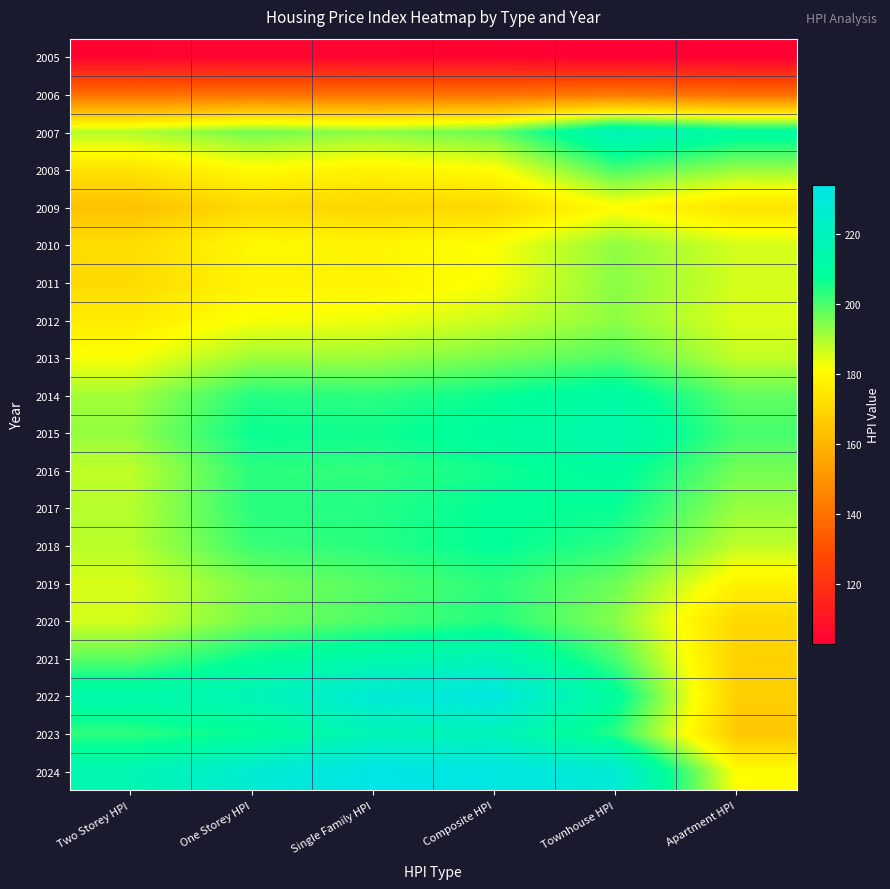

How many data points does each series have?

6